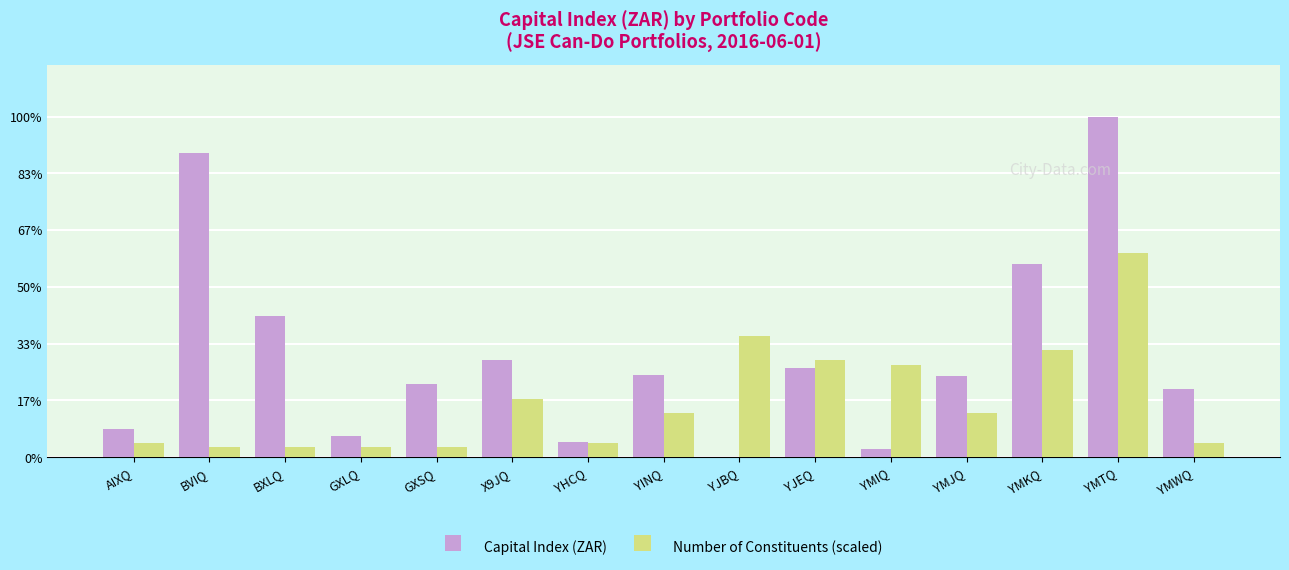

Are the bars grouped side by side (vs. stacked)?

Yes